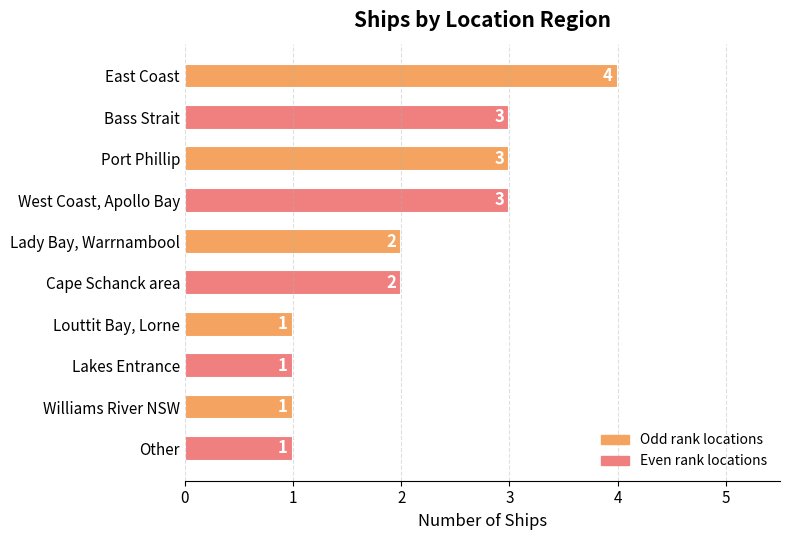

Which label corresponds to the largest value in the chart?

East Coast